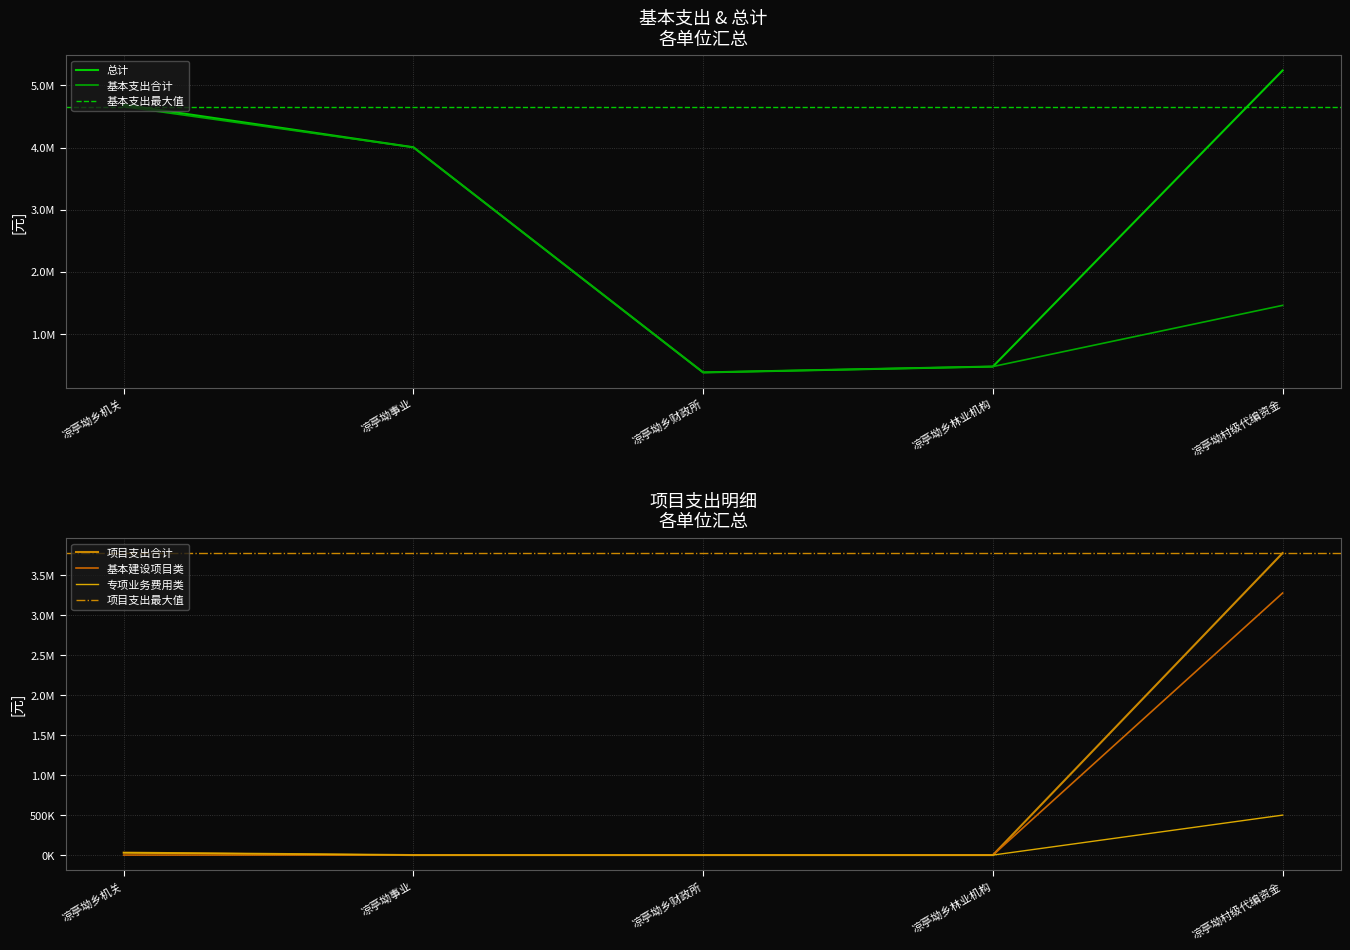

The 基本支出合计 series shows 1460000.0 at 凉亭坳村级代编资金. True or false?

True